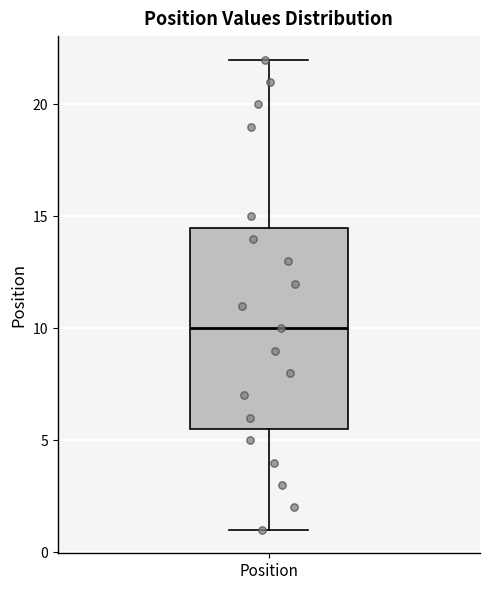

Where does the median line of the box for Position sit on the y-axis? The values are not printed on the chart, so give them approximately, as read against the axis.

10.0